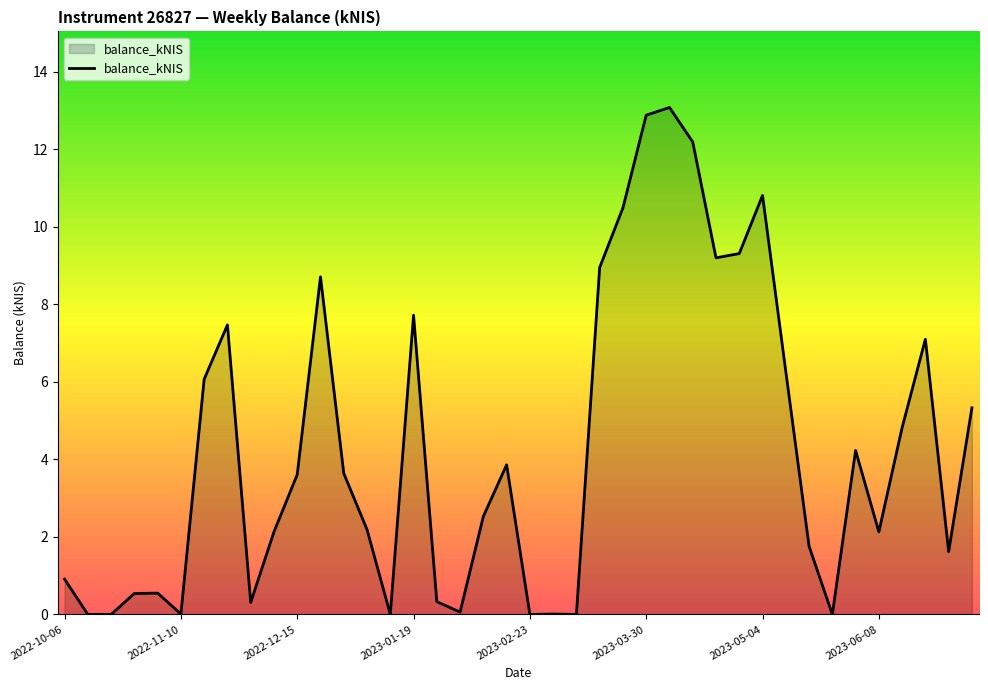

What is the difference between the maximum and minimum values?

13.1